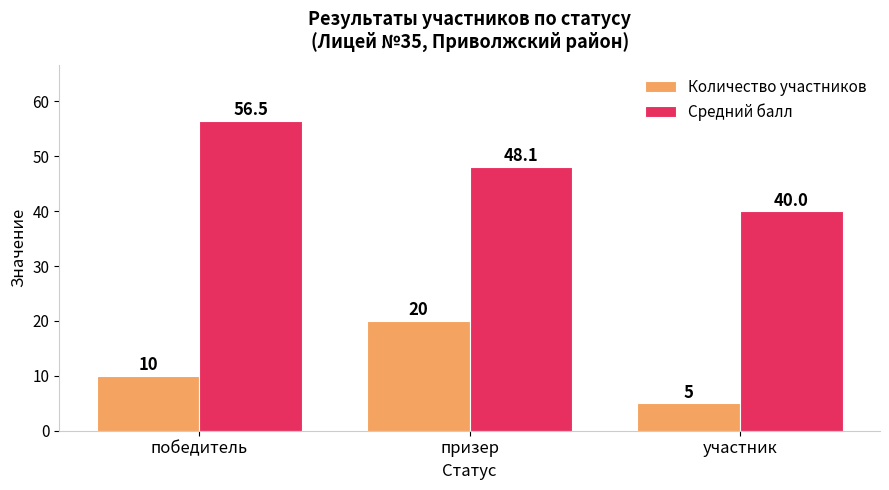

What is the spread (max minus min) of values at участник?

35.0